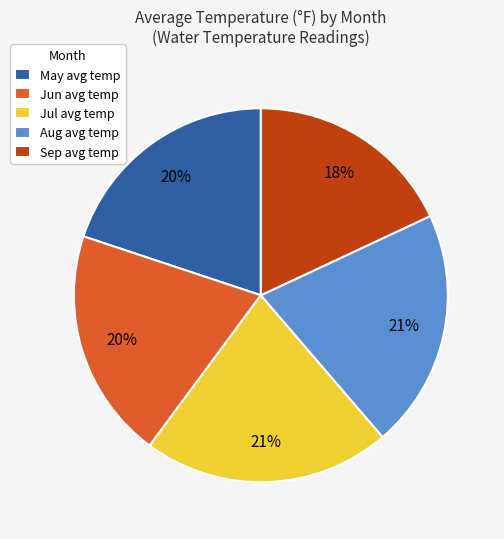

Which category has the smallest portion of the pie?

Sep avg temp